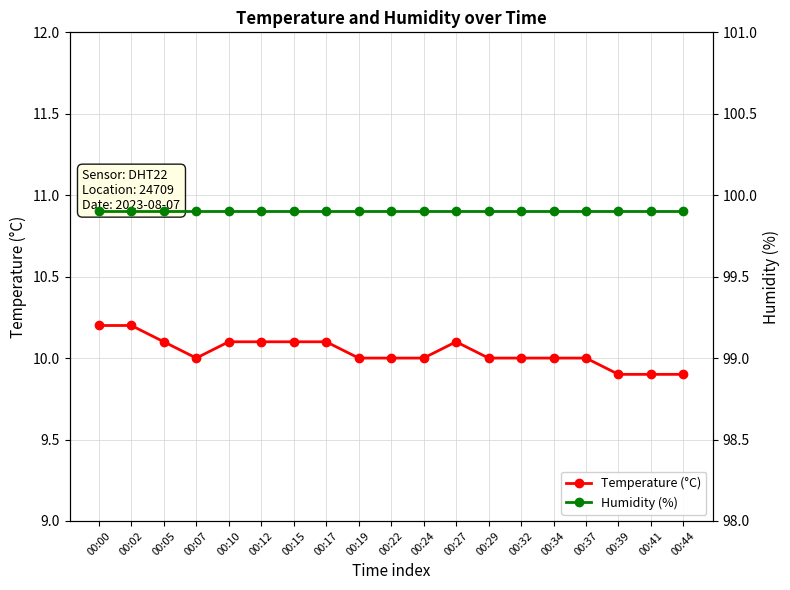

Reading right to left, list all the values displayed in this chart.

Temperature (°C): 00:44=9.9	00:41=9.9	00:39=9.9	00:37=10.0	00:34=10.0	00:32=10.0	00:29=10.0	00:27=10.1	00:24=10.0	00:22=10.0	00:19=10.0	00:17=10.1	00:15=10.1	00:12=10.1	00:10=10.1	00:07=10.0	00:05=10.1	00:02=10.2	00:00=10.2
Humidity (%): 00:44=99.9	00:41=99.9	00:39=99.9	00:37=99.9	00:34=99.9	00:32=99.9	00:29=99.9	00:27=99.9	00:24=99.9	00:22=99.9	00:19=99.9	00:17=99.9	00:15=99.9	00:12=99.9	00:10=99.9	00:07=99.9	00:05=99.9	00:02=99.9	00:00=99.9